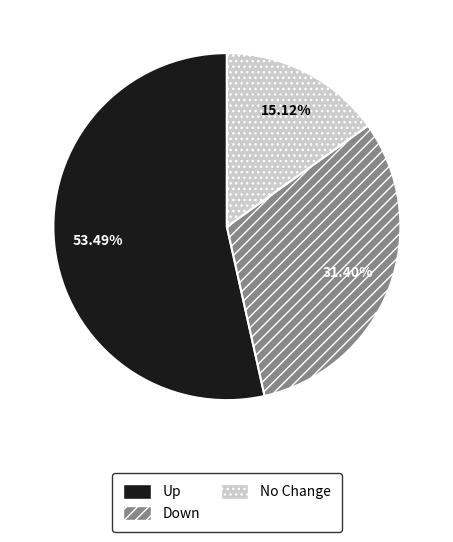

Does any single category account for the majority?

Yes